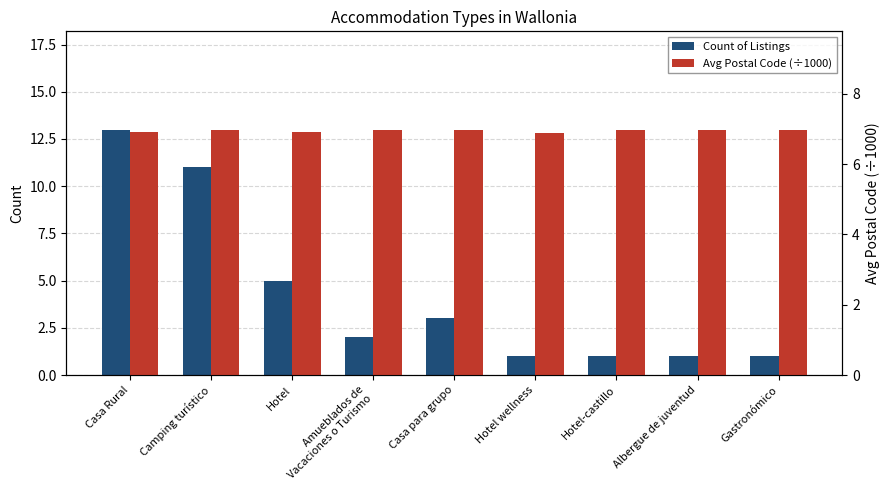

Reading left to right, what are all the values shown in this chart?

Count of Listings: 13.0	11.0	5.0	2.0	3.0	1.0	1.0	1.0	1.0
Avg Postal Code (÷1000): 6.9	7.0	6.9	7.0	7.0	6.9	7.0	7.0	7.0